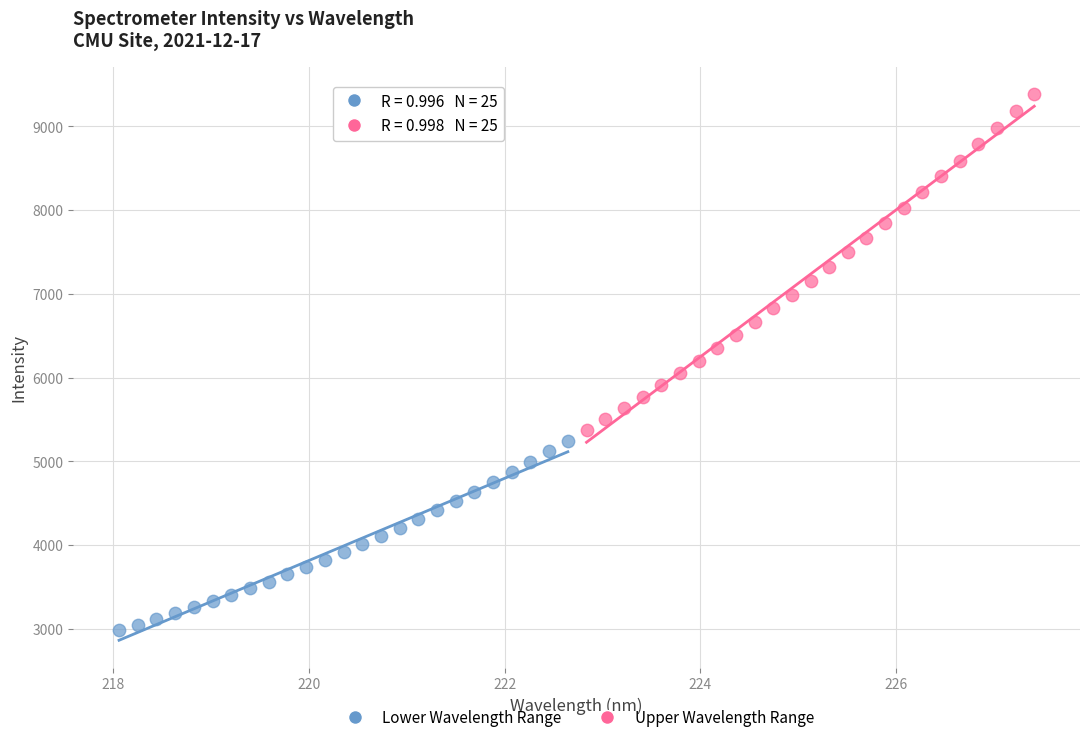

Which series has the largest Y range (max minus min)?

Upper Wavelength Range